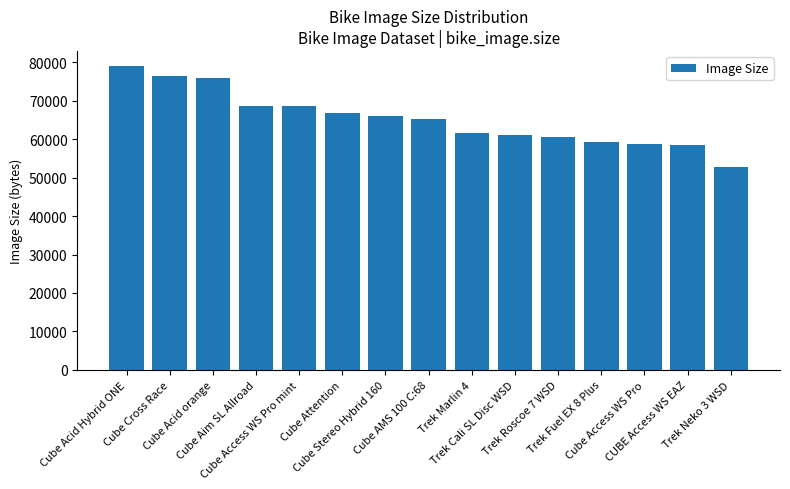

How many bars are there in total?

15